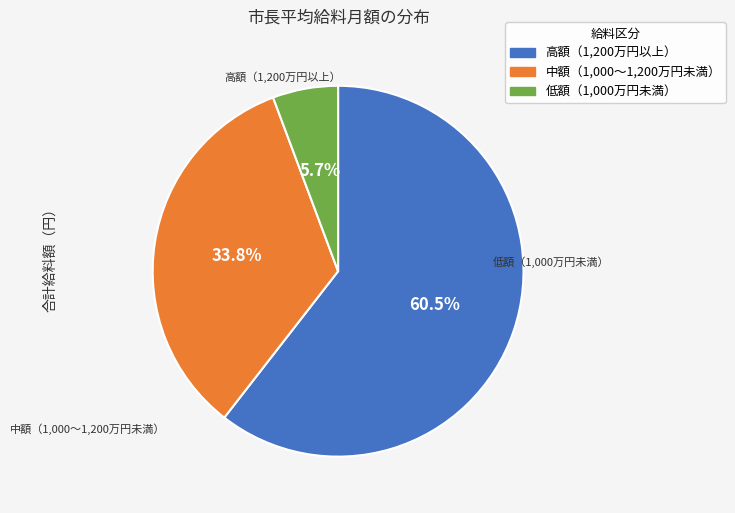

Is there a majority slice in this chart?

Yes